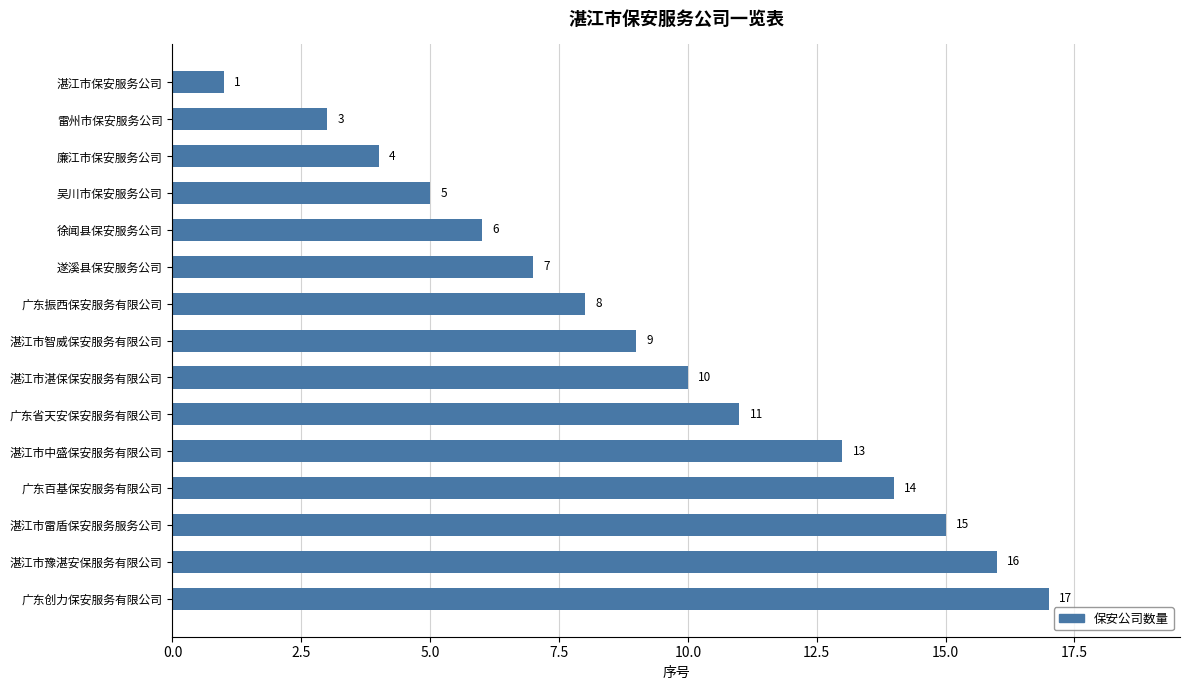

Reading bottom to top, transcribe all the data shown in this chart.

广东创力保安服务有限公司=17	湛江市豫湛安保服务有限公司=16	湛江市雷盾保安服务服务公司=15	广东百基保安服务有限公司=14	湛江市中盛保安服务有限公司=13	广东省天安保安服务有限公司=11	湛江市湛保保安服务有限公司=10	湛江市智威保安服务有限公司=9	广东振西保安服务有限公司=8	遂溪县保安服务公司=7	徐闻县保安服务公司=6	吴川市保安服务公司=5	廉江市保安服务公司=4	雷州市保安服务公司=3	湛江市保安服务公司=1